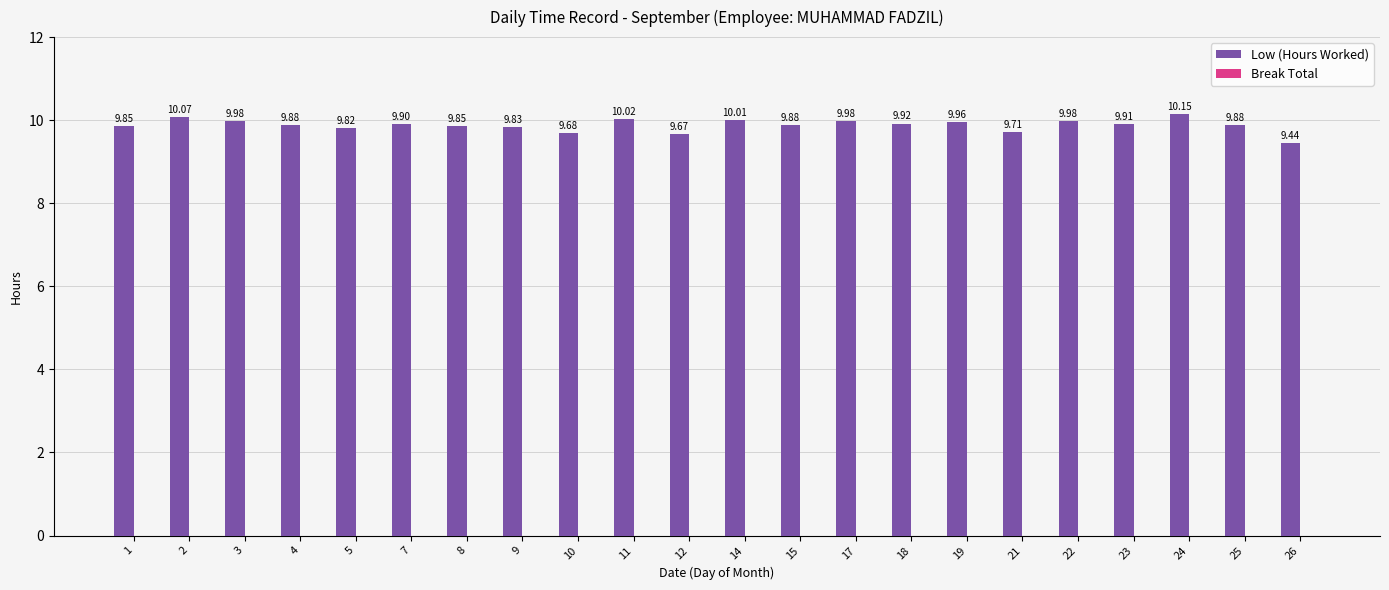

Approximately how many times larger is the value at 10 compared to 8?

1.0